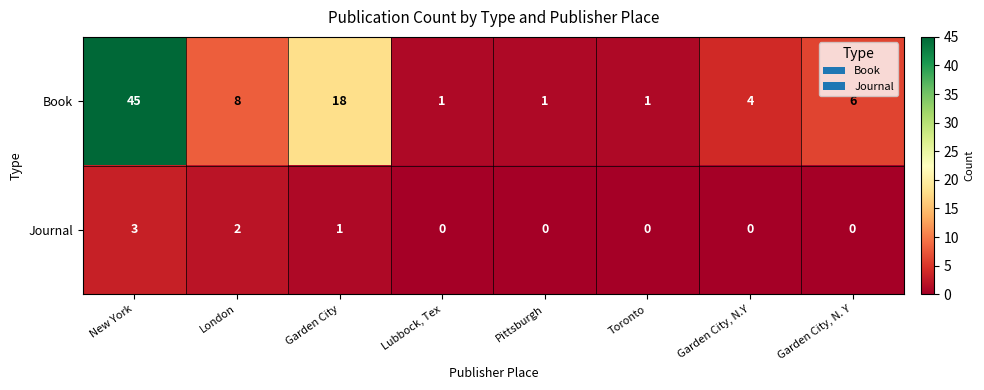

List the series in order of their peak value, lowest first.

Journal, Book